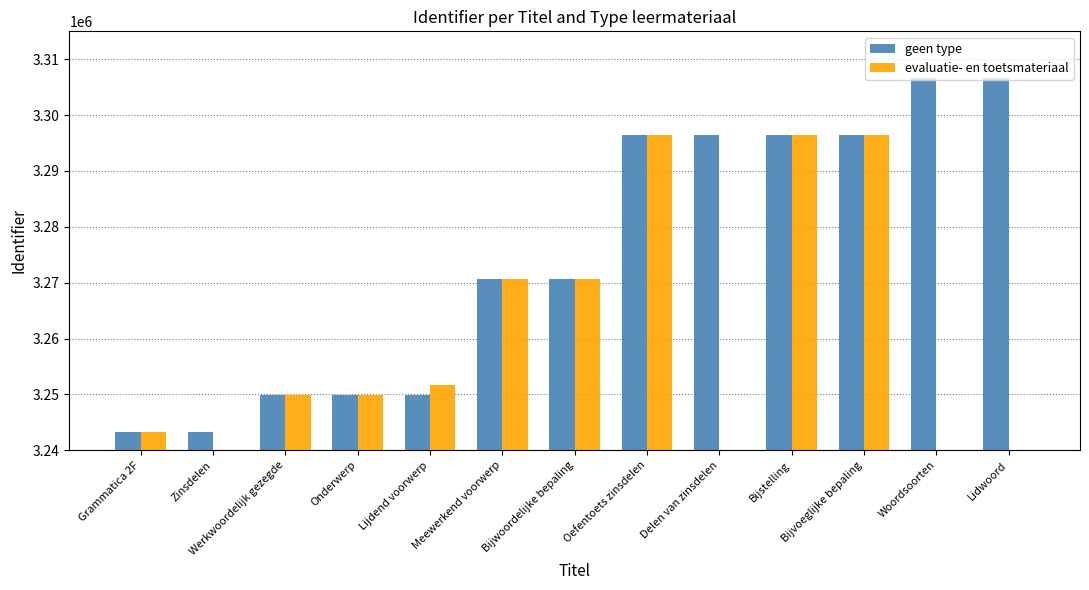

The geen type series shows 3249916 at Lijdend voorwerp. True or false?

True